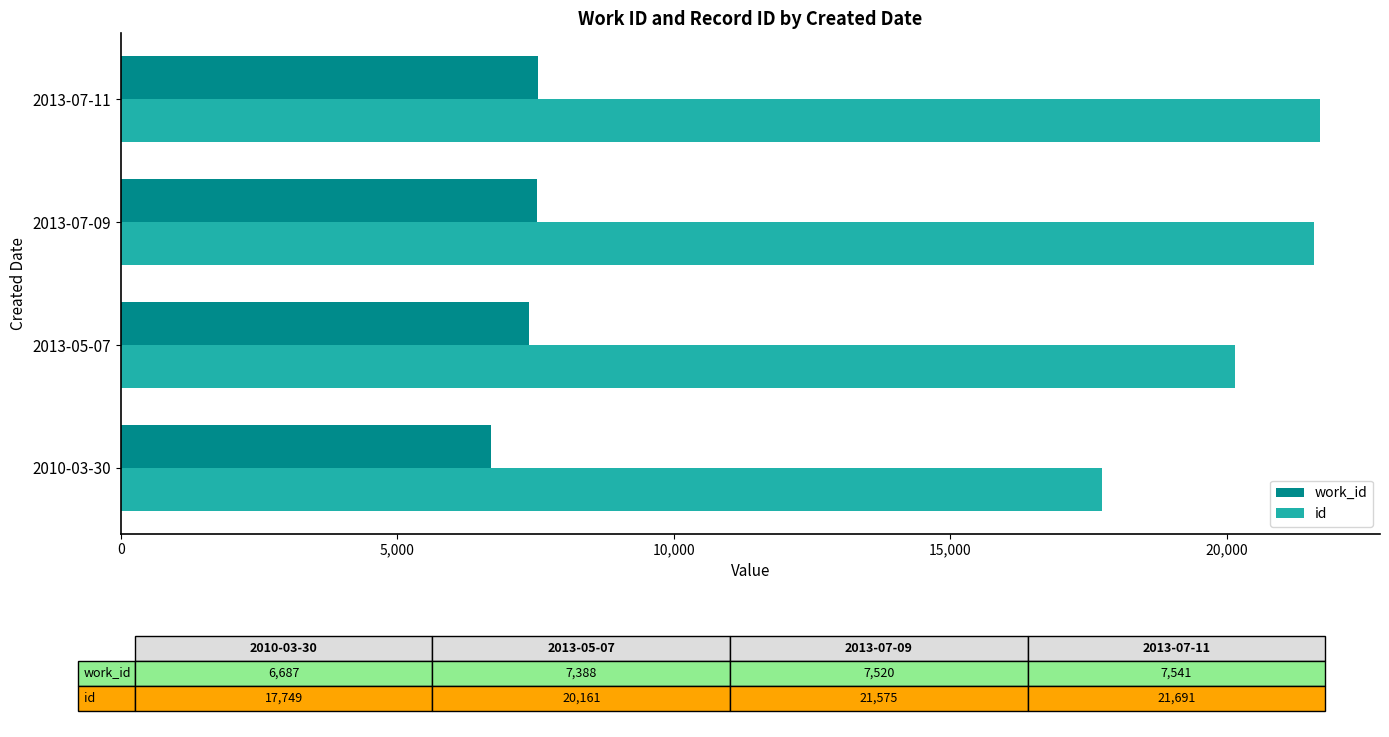

The value of work_id at 2013-07-11 is 7541. True or false?

True